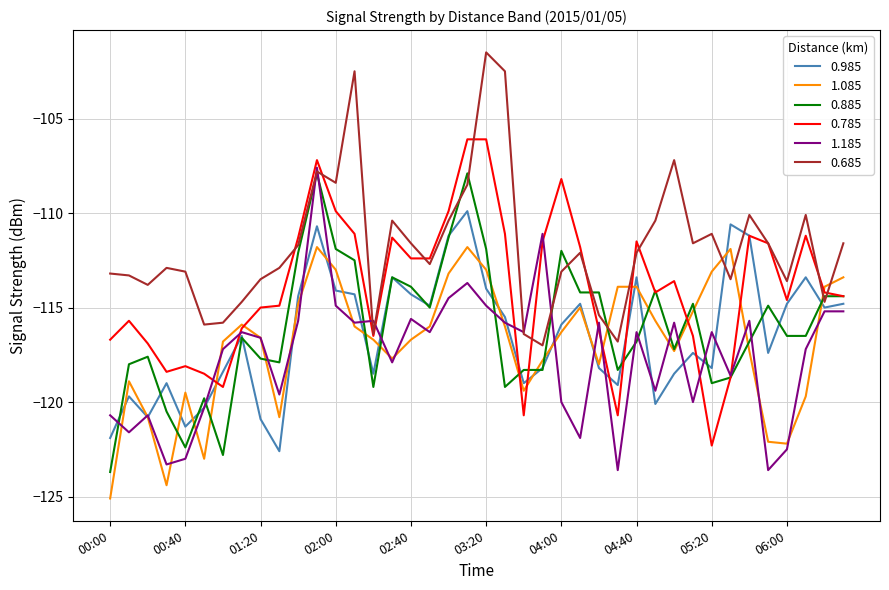

What is the greatest value displayed?

-101.5